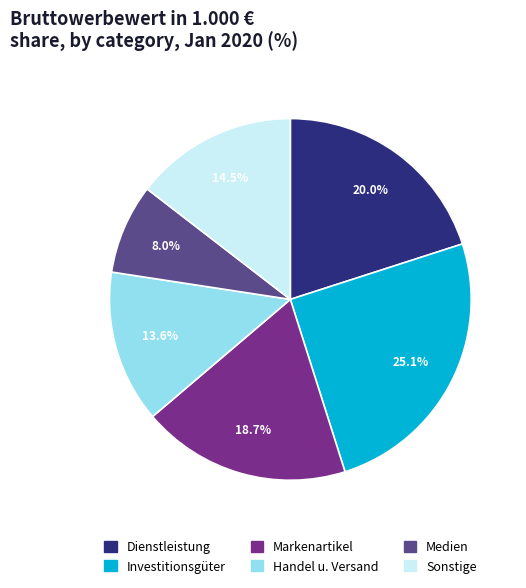

Count the number of slices in the pie.

6